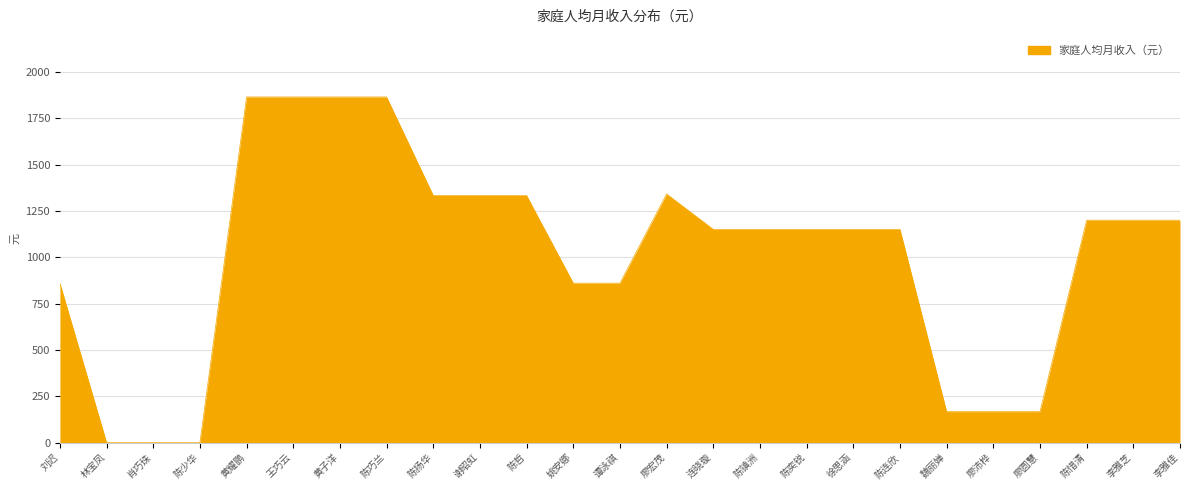

What is the change in value from 陈巧兰 to 陈奕锐?

-714.6